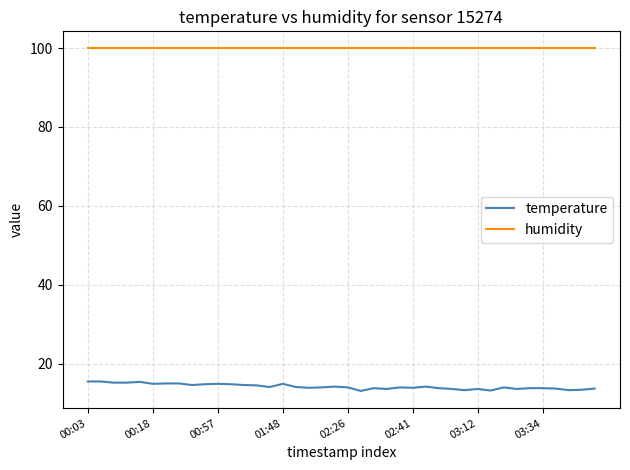

True or false: temperature has more than 0 interior local peaks.

True